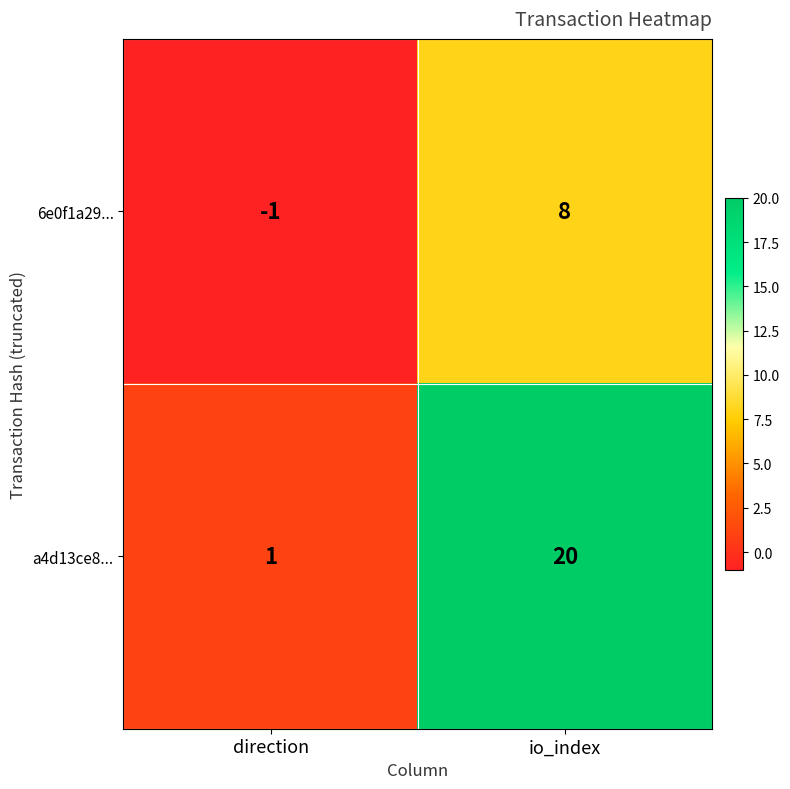

Which series has the largest range (max minus min)?

a4d13ce8...